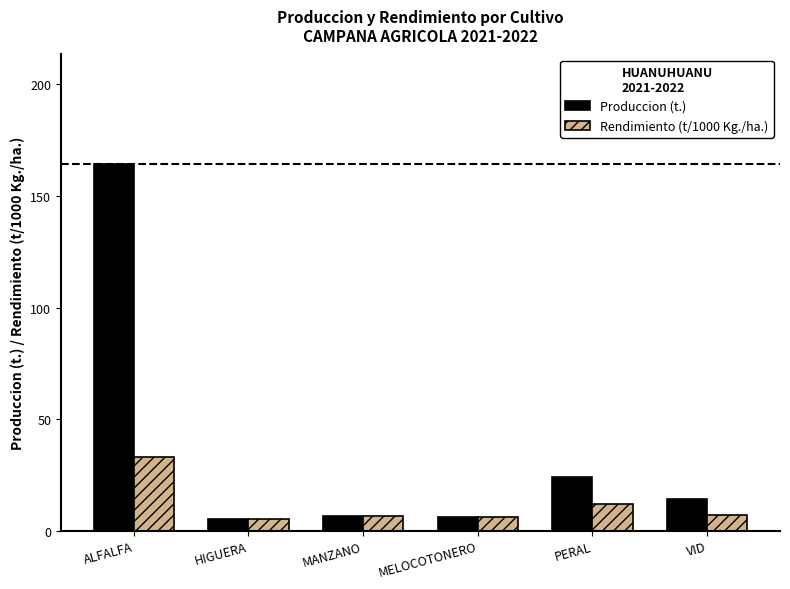

What position from the right is MELOCOTONERO?

3